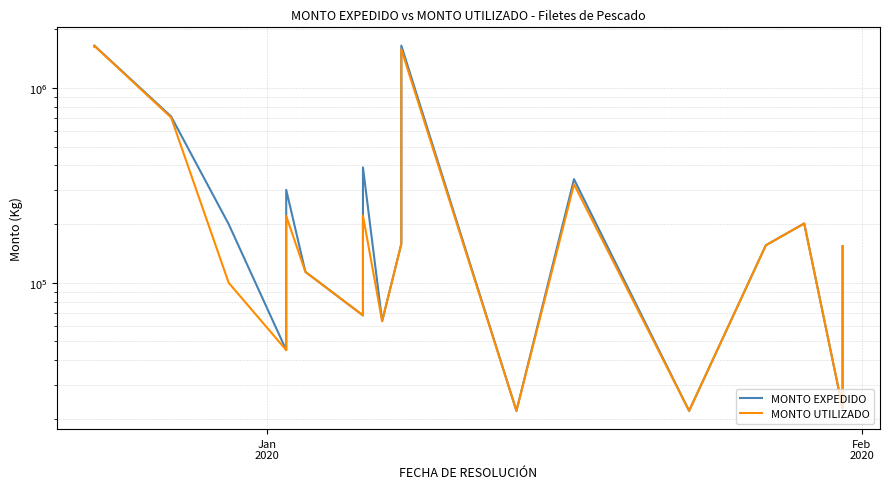

Is the value of MONTO UTILIZADO at 9 greater than the value of MONTO EXPEDIDO at Jan
2020?

No